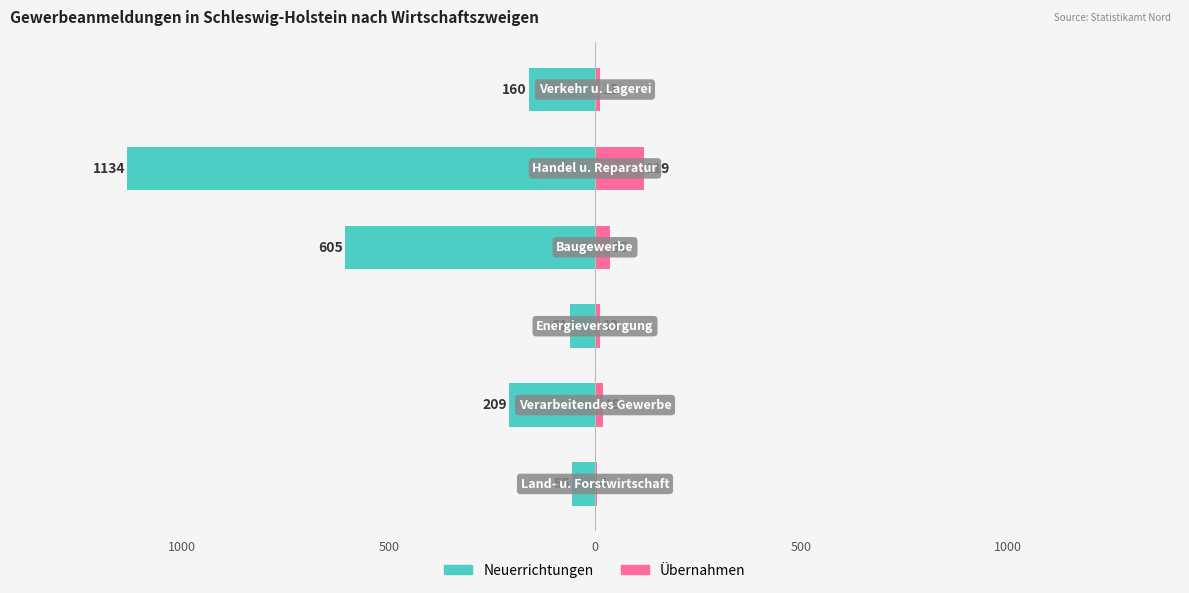

The Übernahmen series shows 19 at 500. True or false?

False